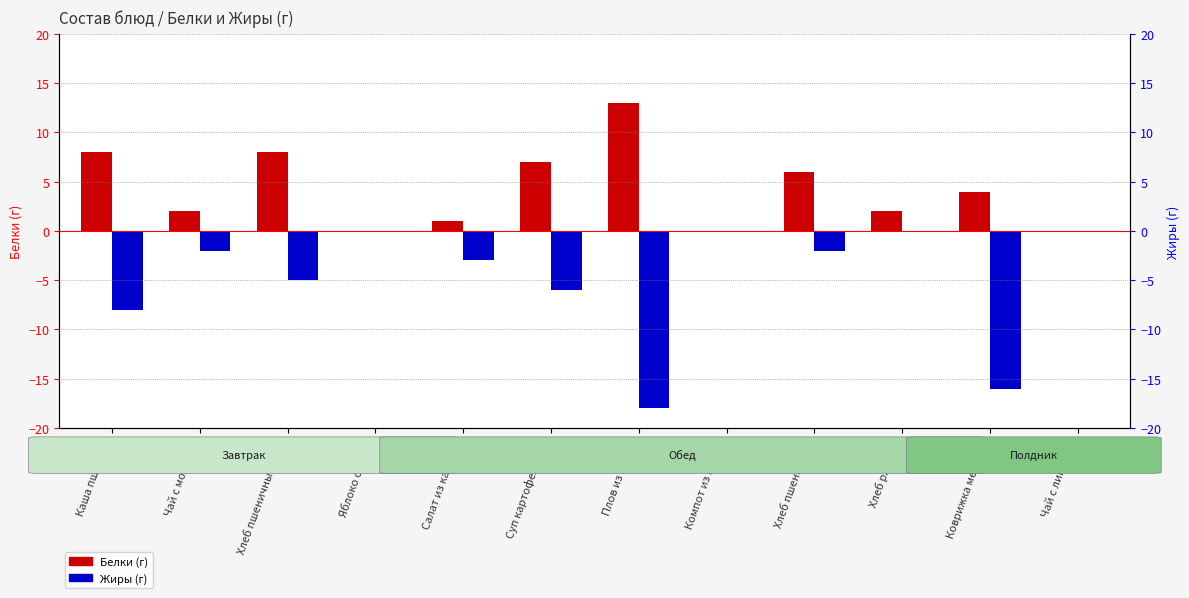

What is the sum of the Белки values at Коврижка медовая and Салат из капусты?

5